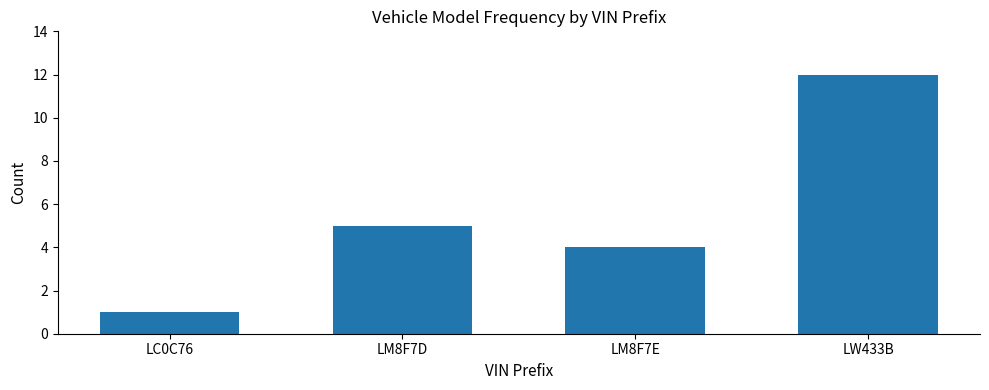

The chart shows a value of 2 at LC0C76. True or false?

False